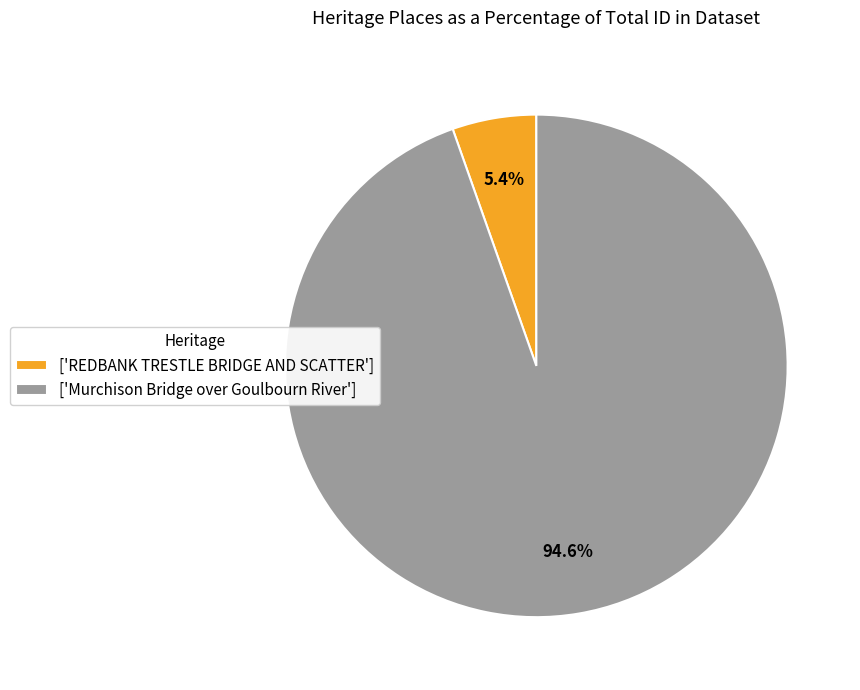

What percentage do ['REDBANK TRESTLE BRIDGE AND SCATTER'] and ['Murchison Bridge over Goulbourn River'] together represent?

100.0%